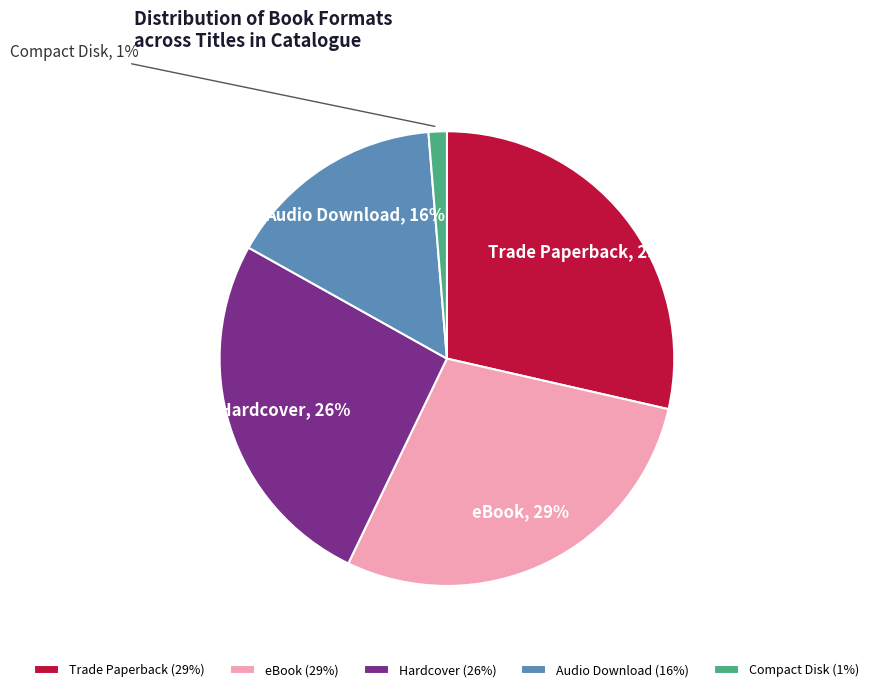

Does any single category account for the majority?

No